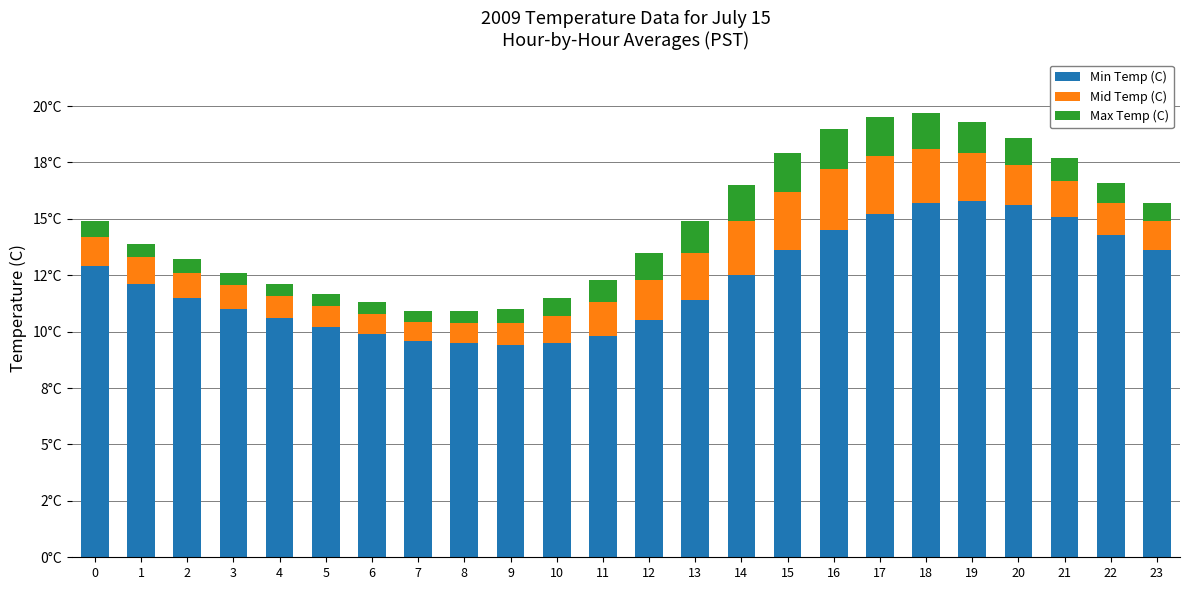

What are all the series names shown in the legend?

Min Temp (C), Mid Temp (C), Max Temp (C)